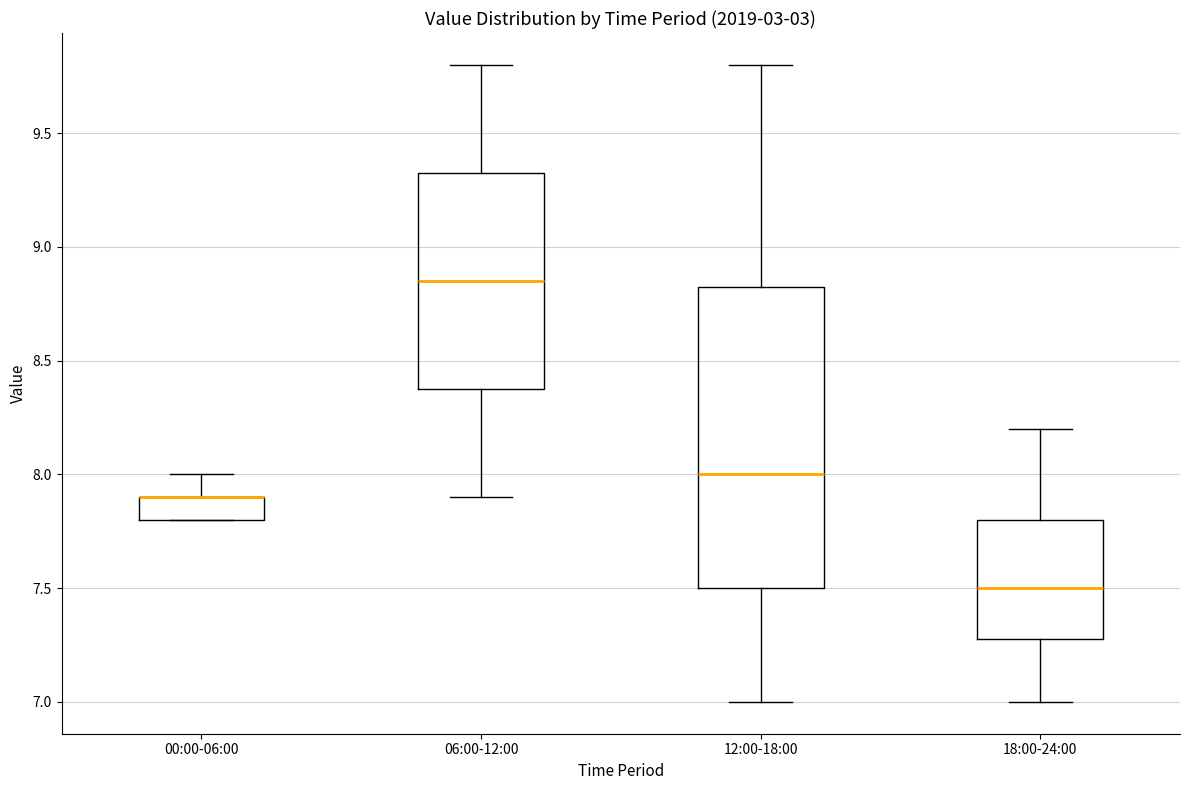

Reading left to right, transcribe this box plot: for each box, give where its median line is, the range the box spans, and where its two whiskers end, as read against the y-axis. The values are not printed on the chart, so give them approximately, as read against the axis.

00:00-06:00: median 7.90 (drawn on the box's upper edge), box 7.80 to 7.90, whiskers 7.80 to 8.00
06:00-12:00: median 8.85, box 8.40 to 9.35, whiskers 7.90 to 9.80
12:00-18:00: median 8.00, box 7.50 to 8.85, whiskers 7.00 to 9.80
18:00-24:00: median 7.50, box 7.30 to 7.80, whiskers 7.00 to 8.20